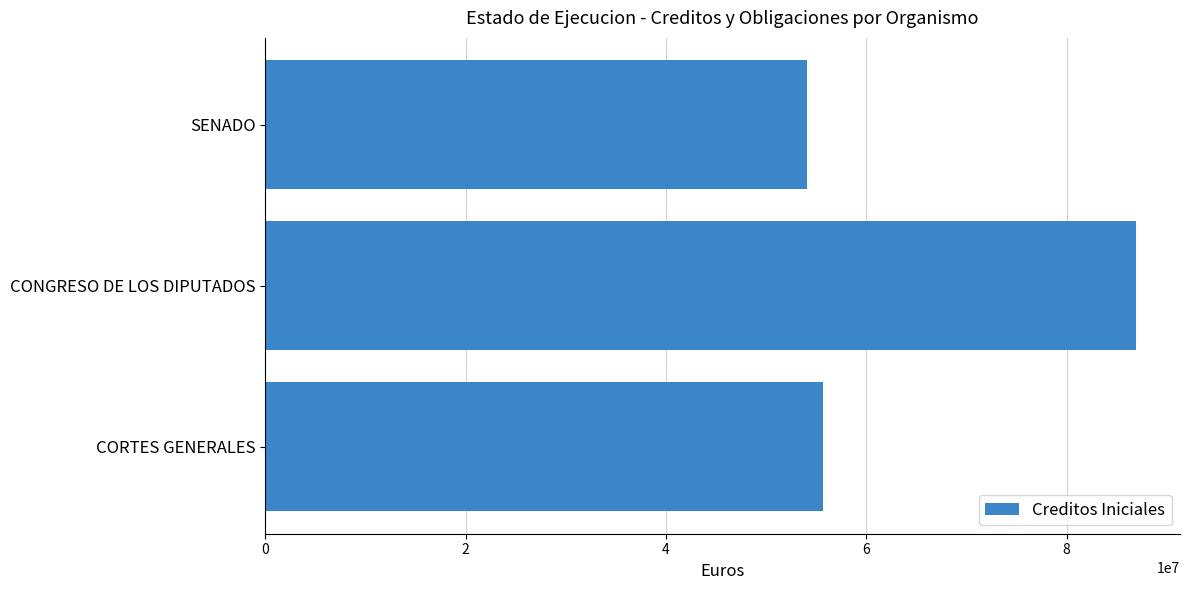

What is the approximate value at SENADO, to the nearest 50?

54113600